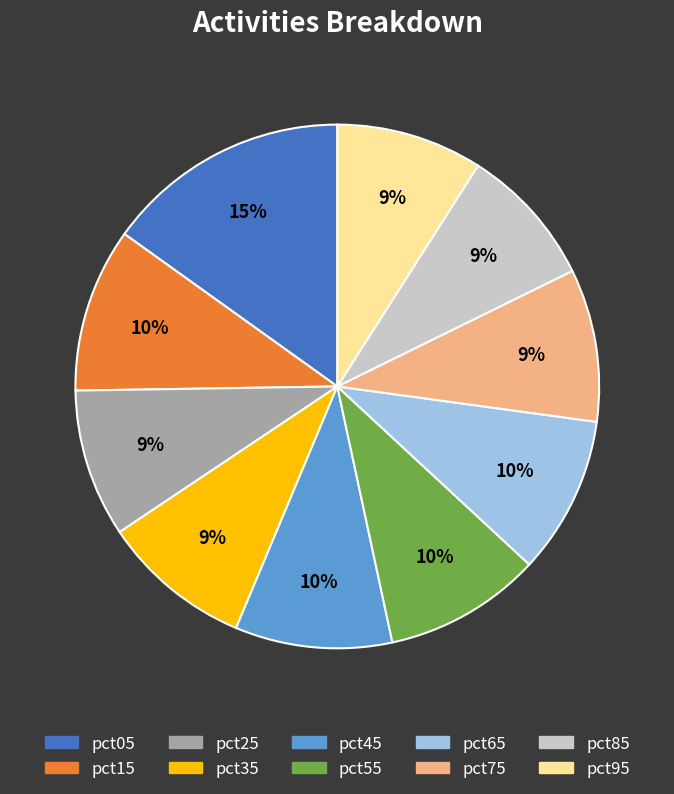

To the nearest percent, what is the difference between the largest and smallest slice percentages?

6%